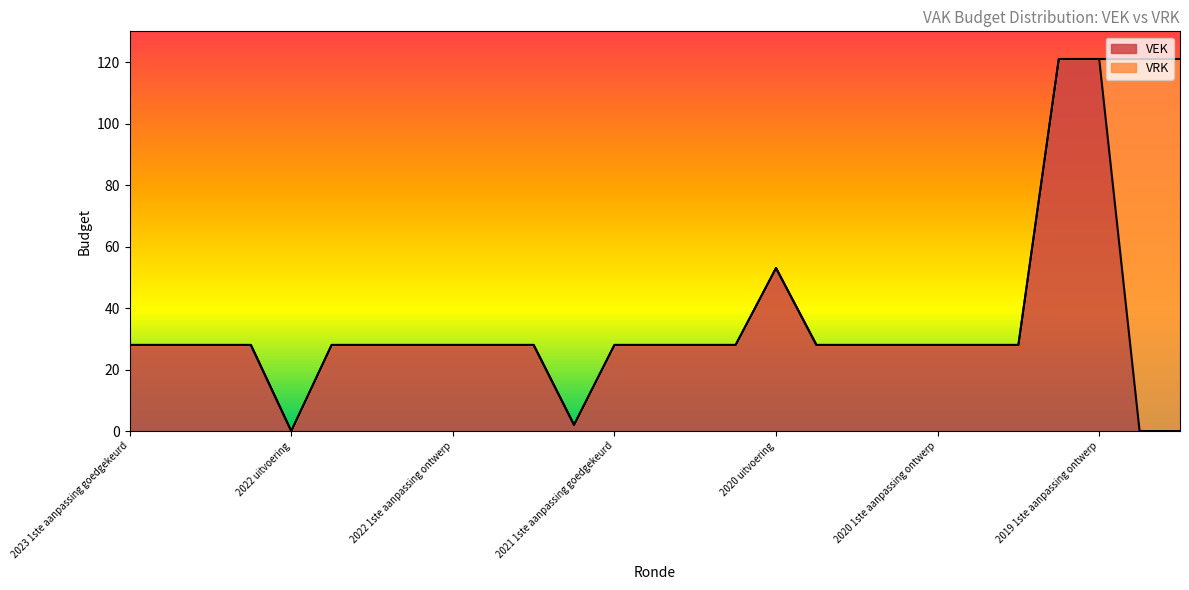

What is the maximum value for VEK?

121